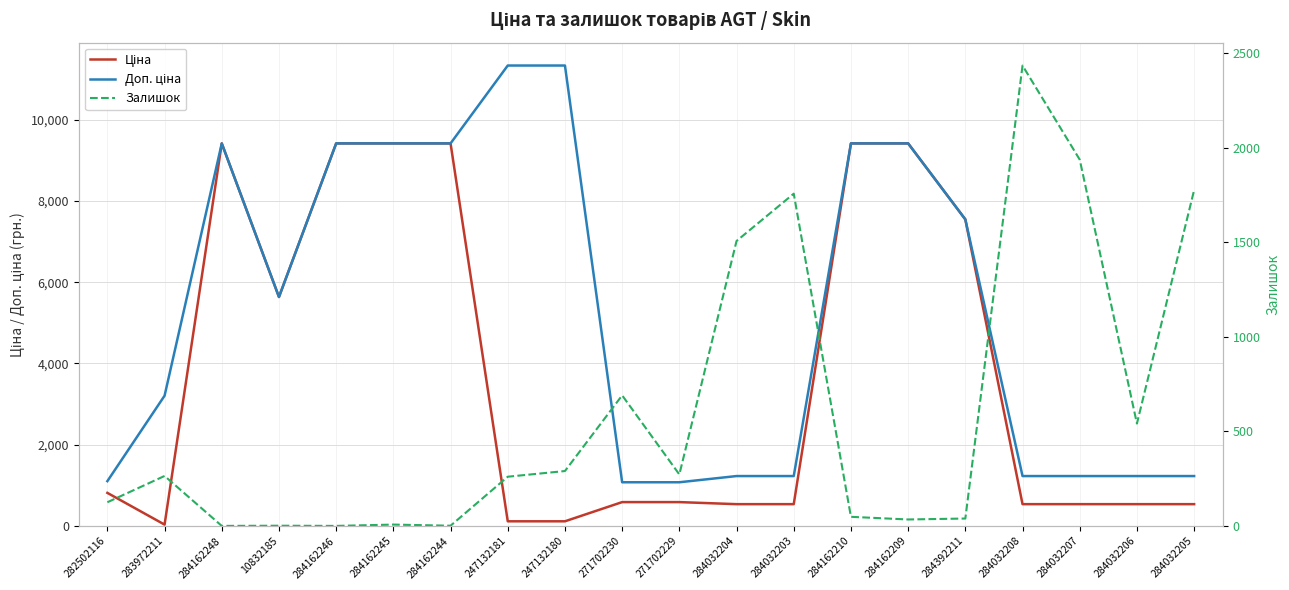

True or false: Доп. ціна and Ціна cross at least once.

False